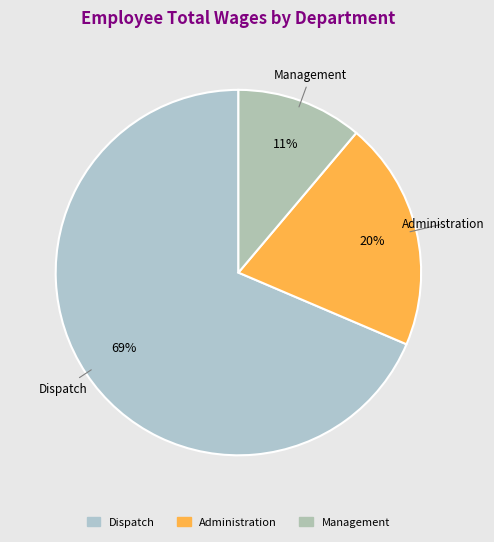

Count the number of slices in the pie.

3